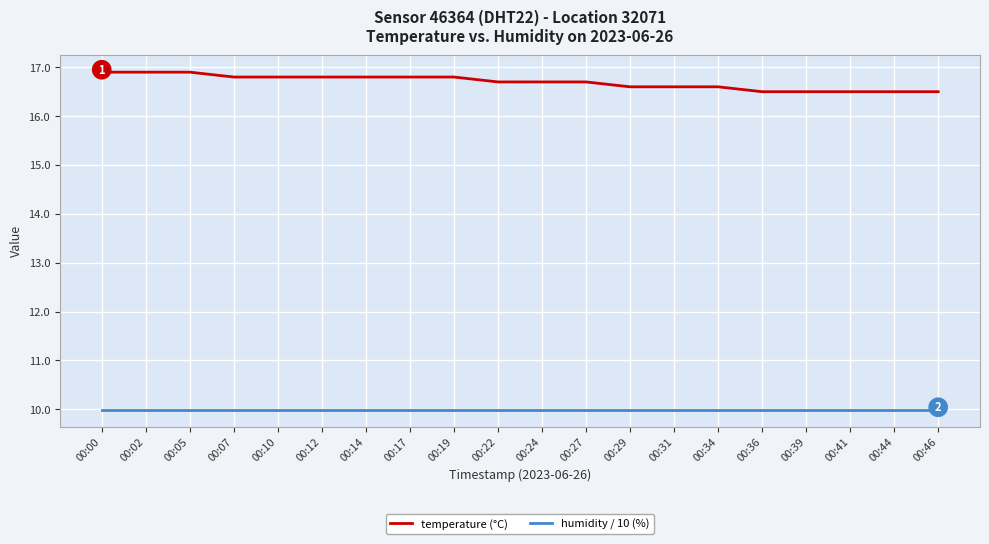

Read the humidity / 10 (%) value at 00:17.

10.0